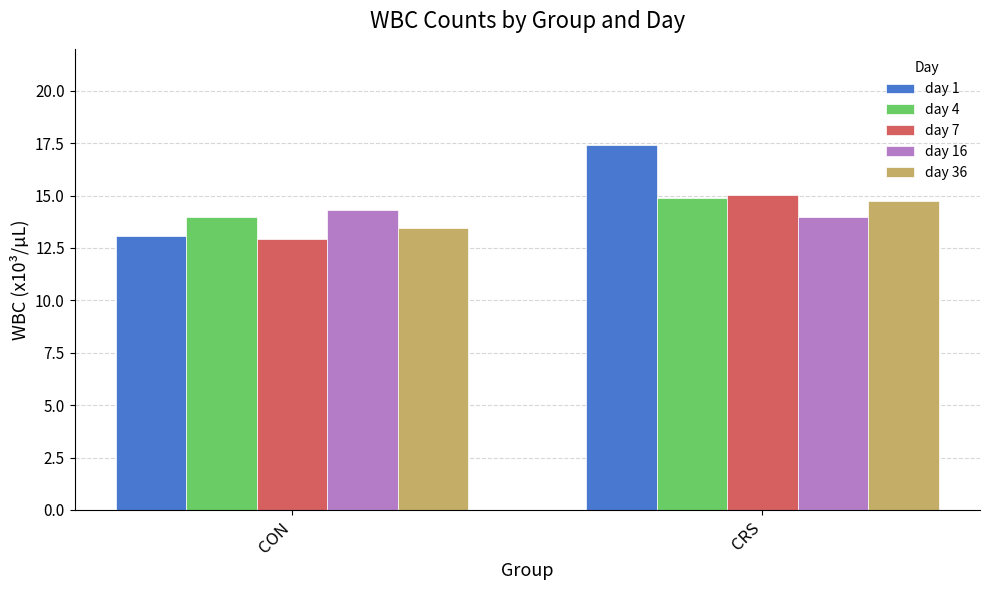

Reading right to left, what are all the values shown in this chart?

day 1: 17.4	13.1
day 4: 14.9	14.0
day 7: 15.0	12.9
day 16: 14.0	14.3
day 36: 14.7	13.4